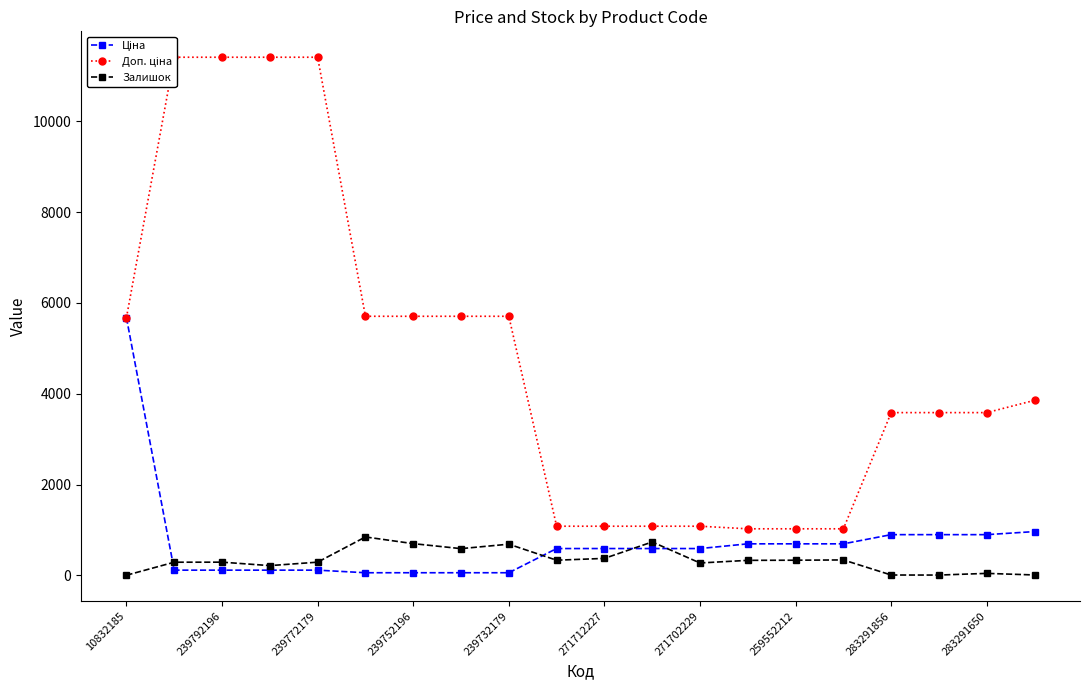

Which series has the widest spread of values?

Доп. ціна